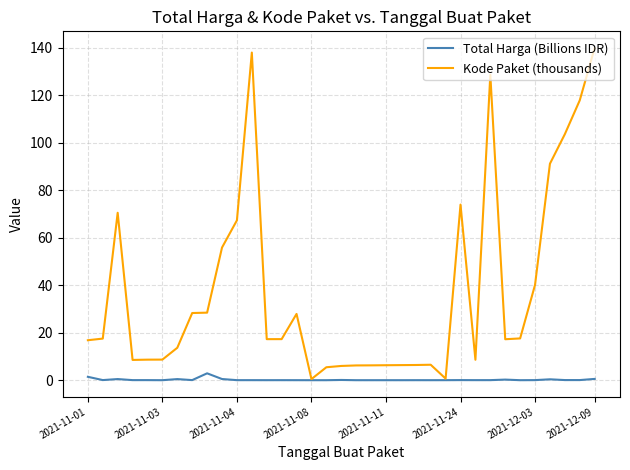

Which series has the largest total across all categories?

Kode Paket (thousands)